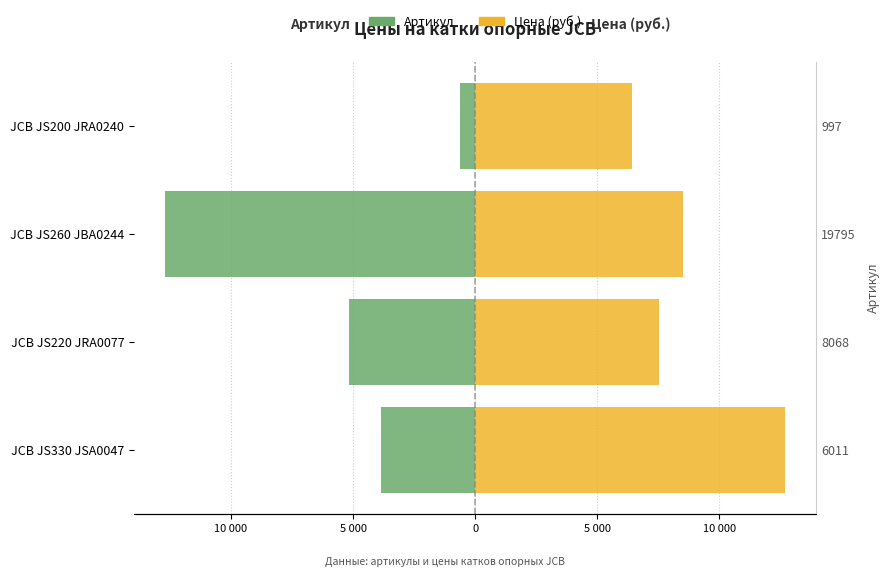

What is the value of the Цена (руб.) bar at the 2nd from the left?

7530.0